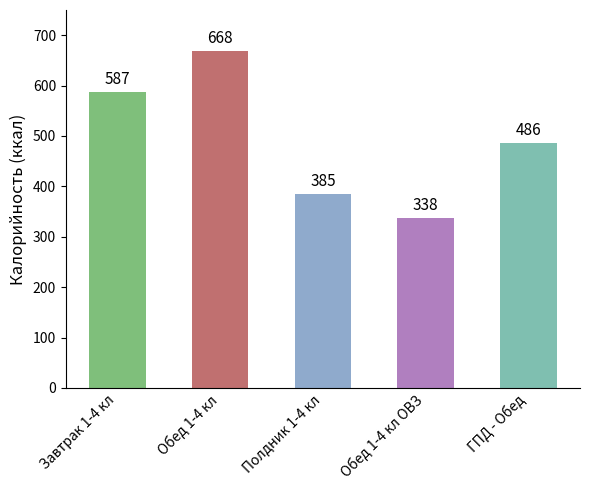

How many data points does each series have?

5